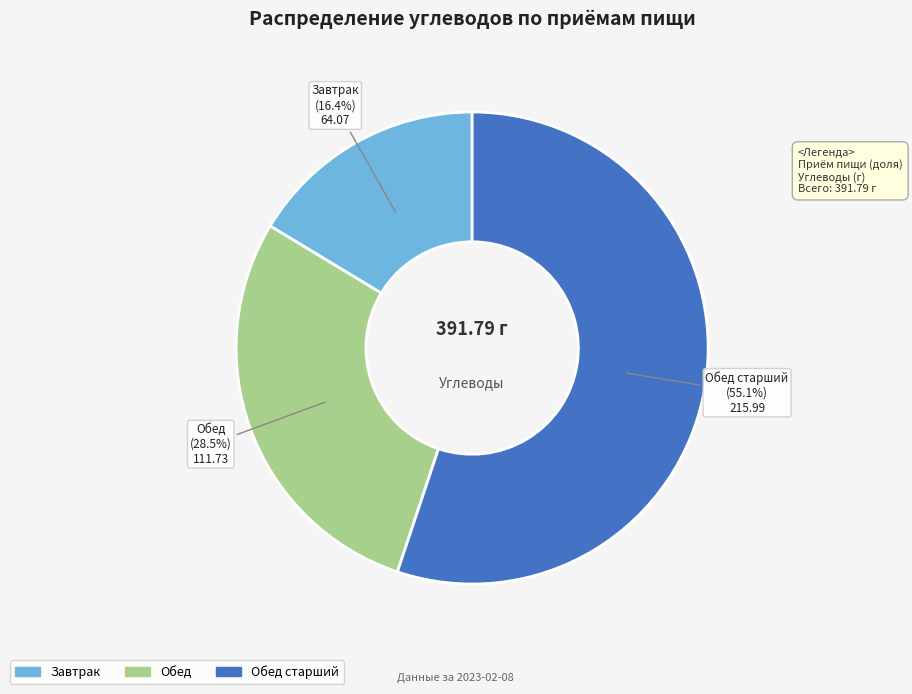

How many segments does this pie chart have?

3